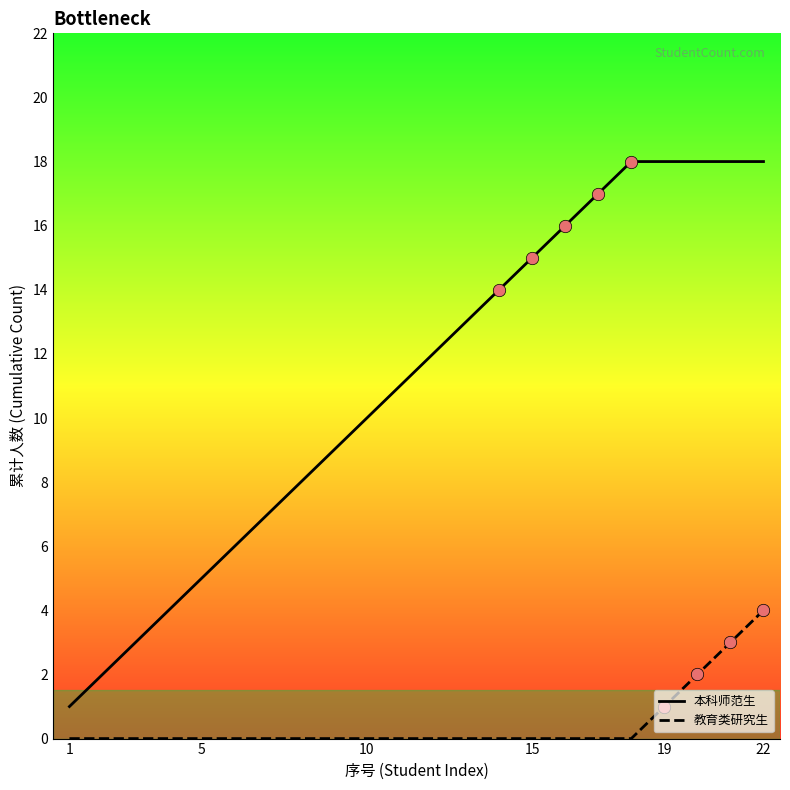

Which series has the largest total across all categories?

本科师范生